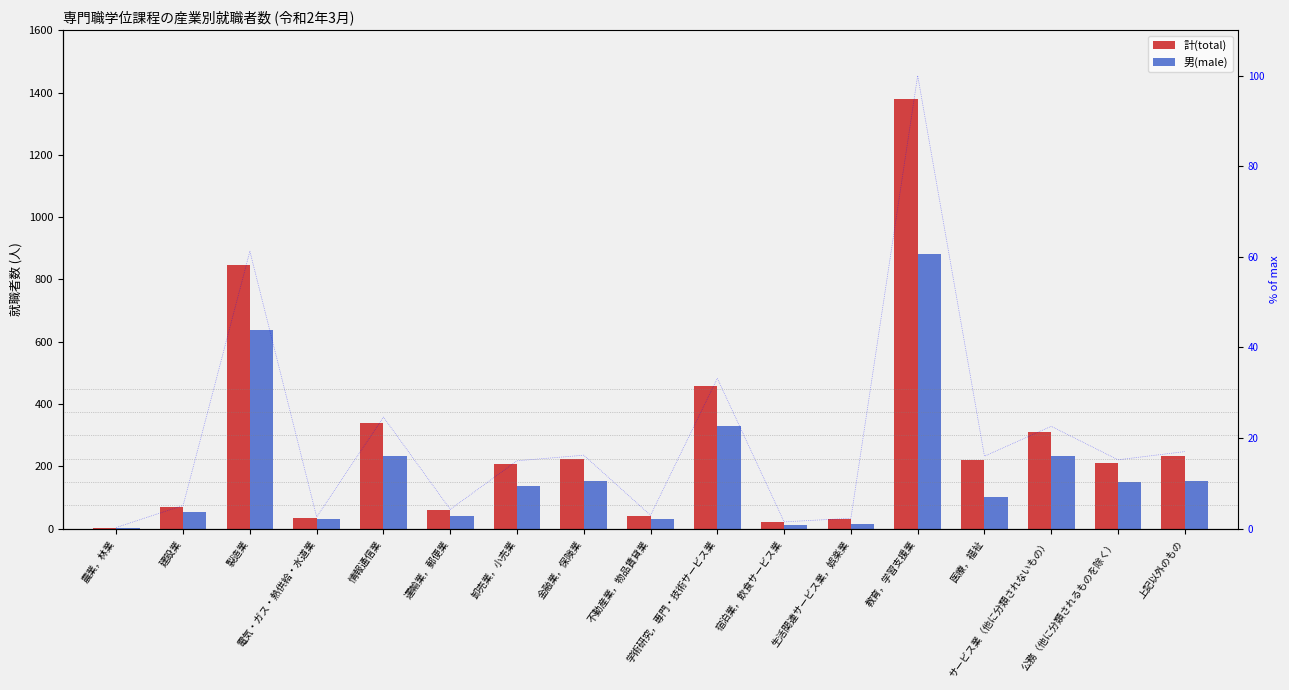

Is it true that 男(male) equals 136 at 卸売業，小売業?

True